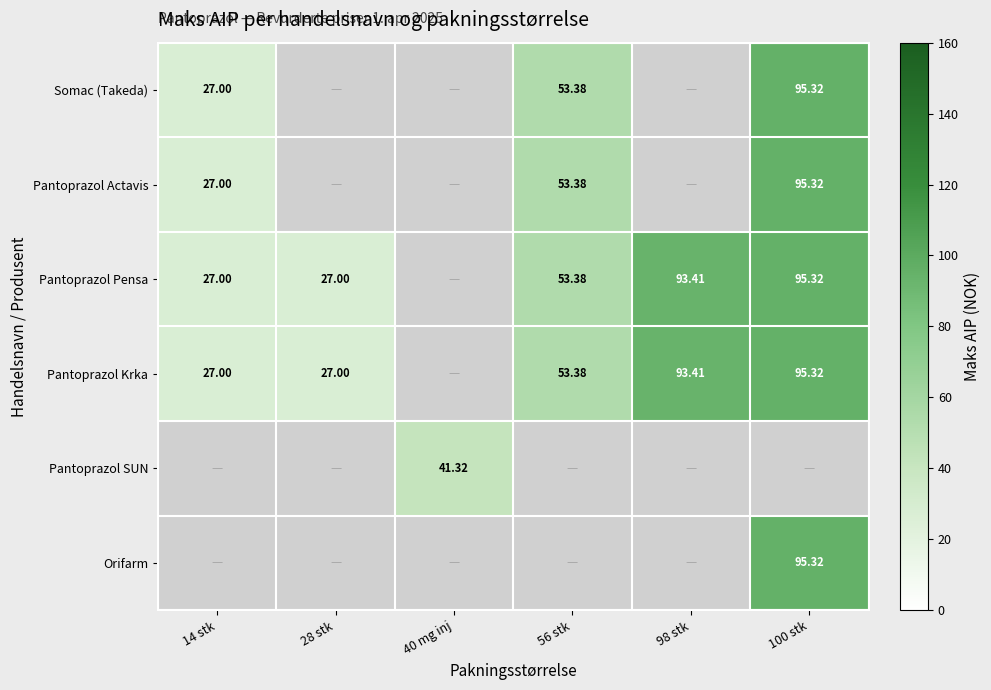

Where is Somac (Takeda) nearest to the value 61?

56 stk